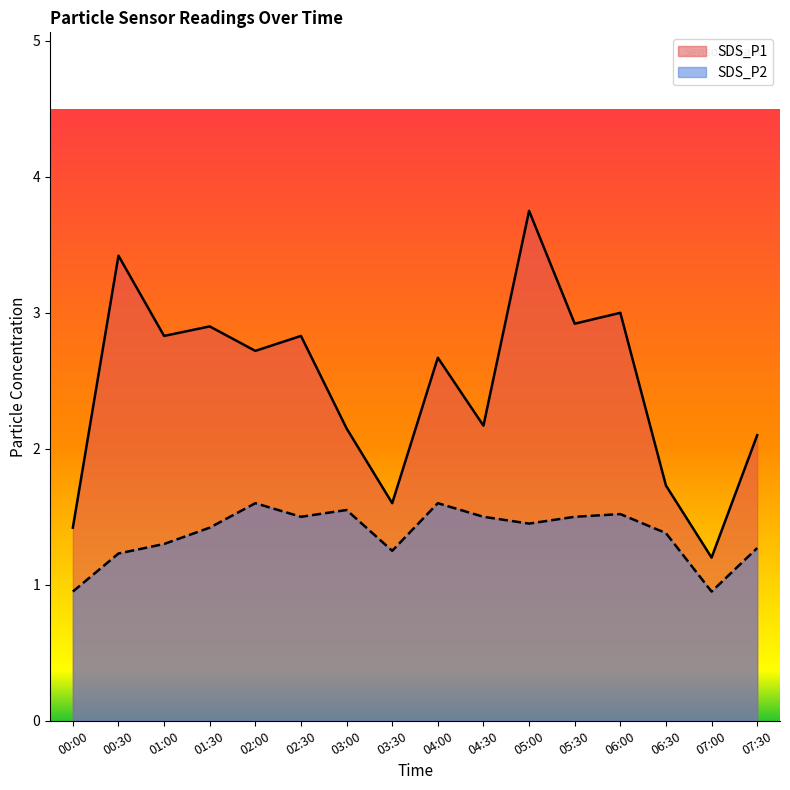

The SDS_P1 series shows 1.4 at 00:00. True or false?

True